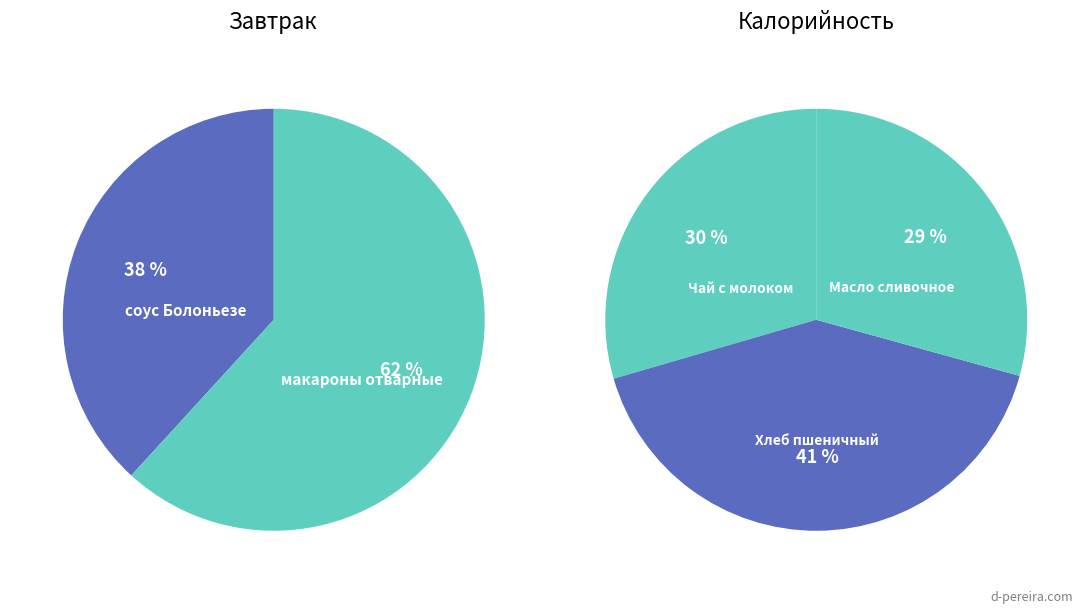

To the nearest percent, what is the difference between the largest and smallest slice percentages?

24%